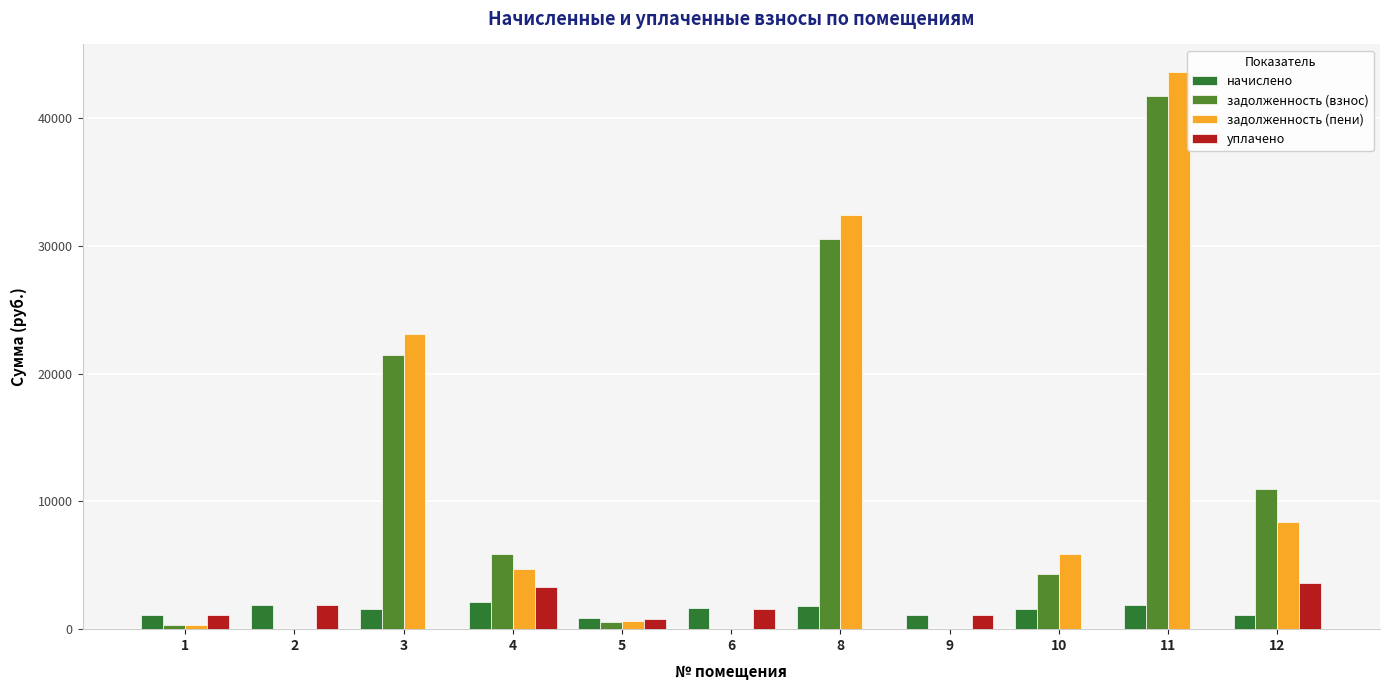

What is the total value across all series at 8?

64825.9